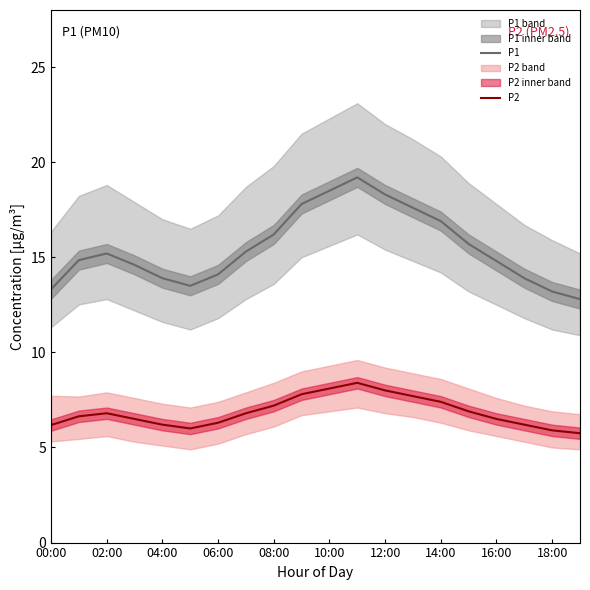

What is the minimum value for P1?

12.8